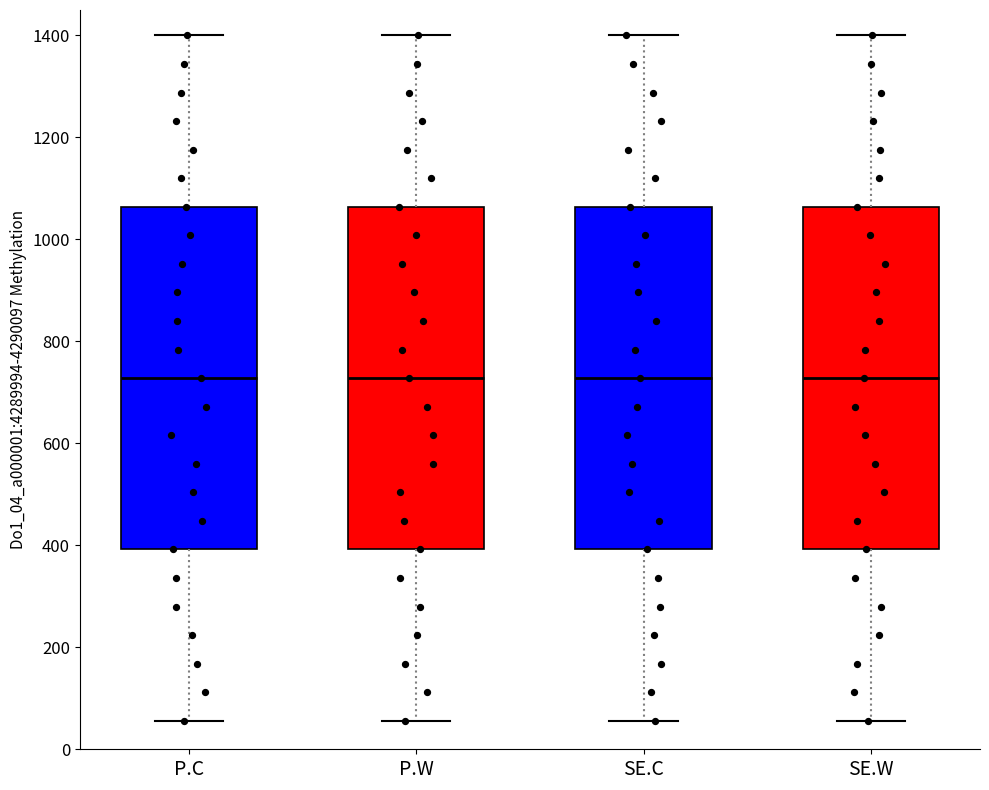

Reading left to right, read every box against the y-axis: the position of its median line, the range the box covers, and the ends of its whiskers. The values are not printed on the chart, so give them approximately, as read against the axis.

P.C: median 720, box 400 to 1060, whiskers 60 to 1400
P.W: median 720, box 400 to 1060, whiskers 60 to 1400
SE.C: median 720, box 400 to 1060, whiskers 60 to 1400
SE.W: median 720, box 400 to 1060, whiskers 60 to 1400